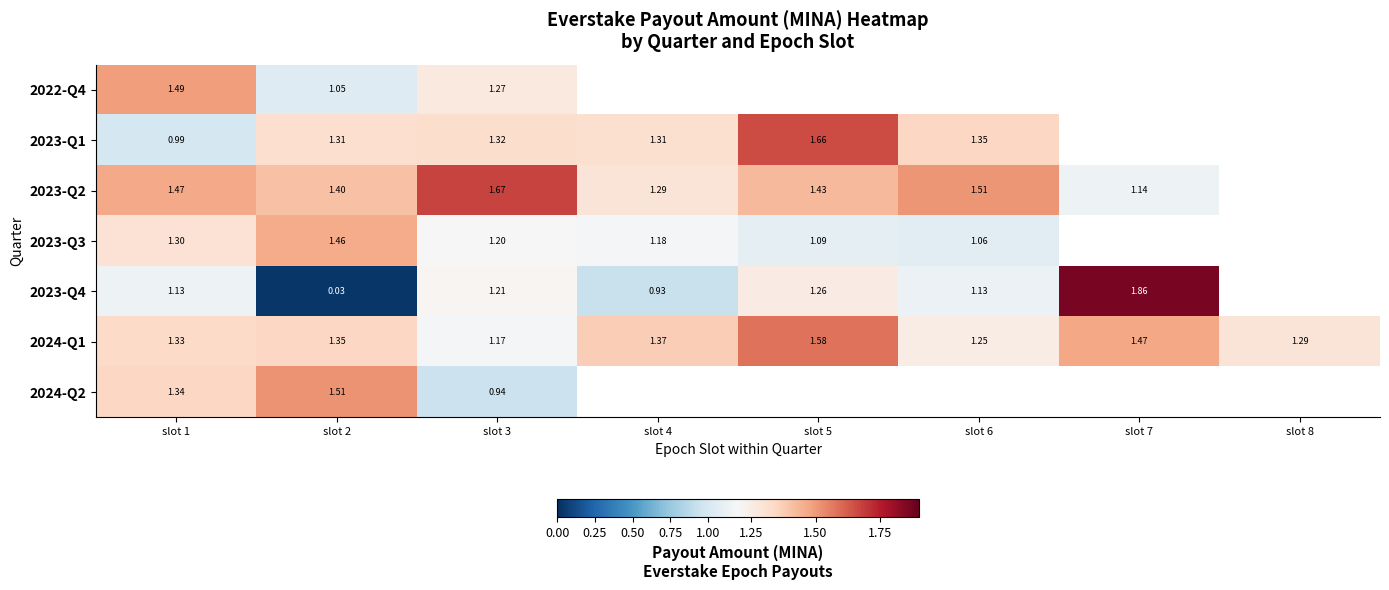

At which category is the sum across all series the highest?

slot 1